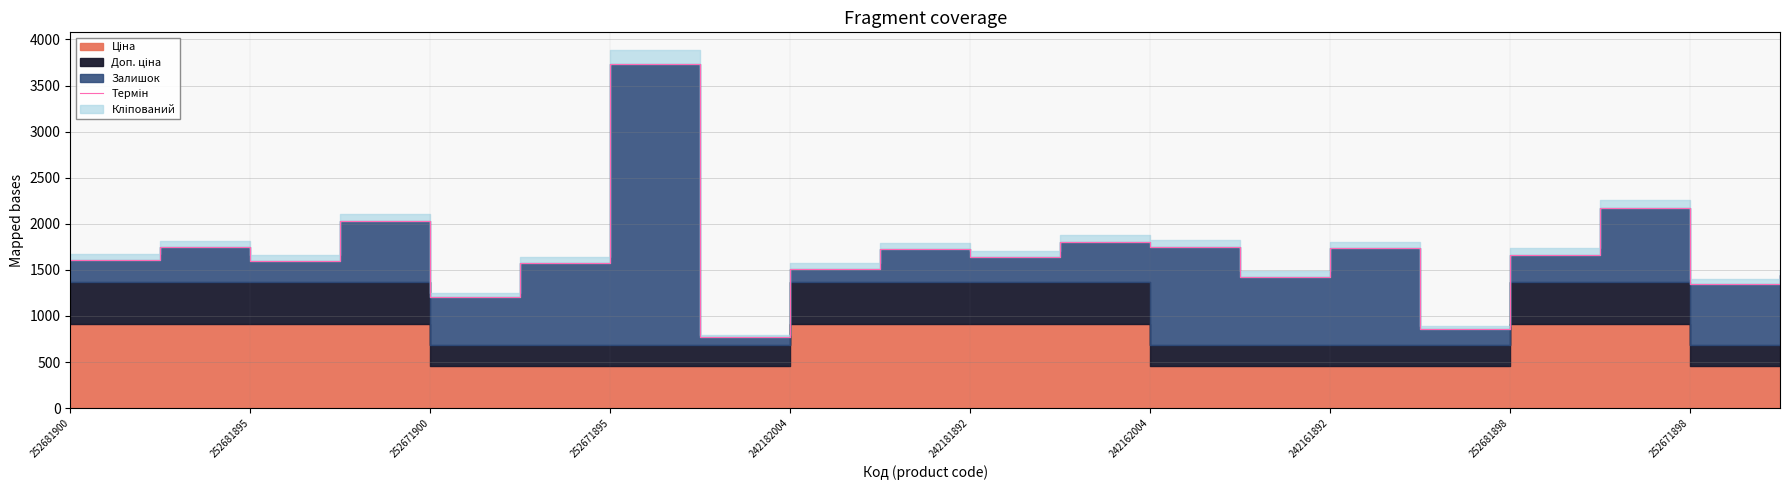

Approximately how many times larger is the value at 14 compared to 19?

1.2